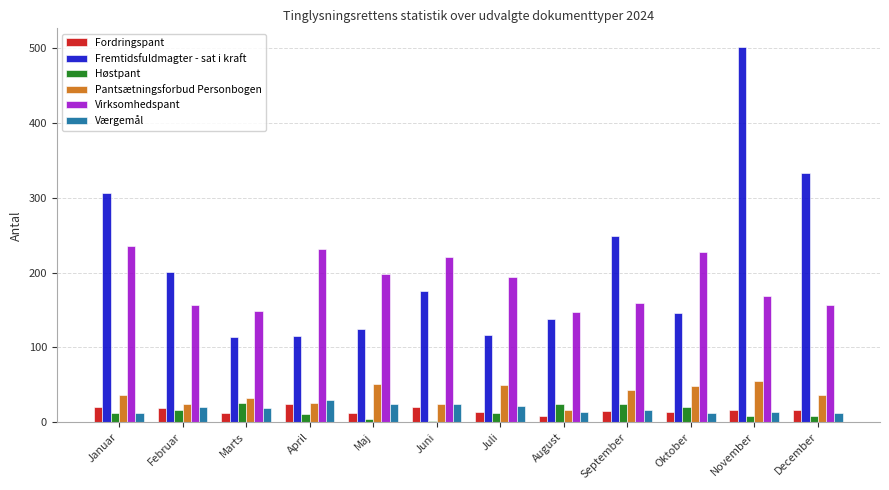

How many groups of bars are there?

12